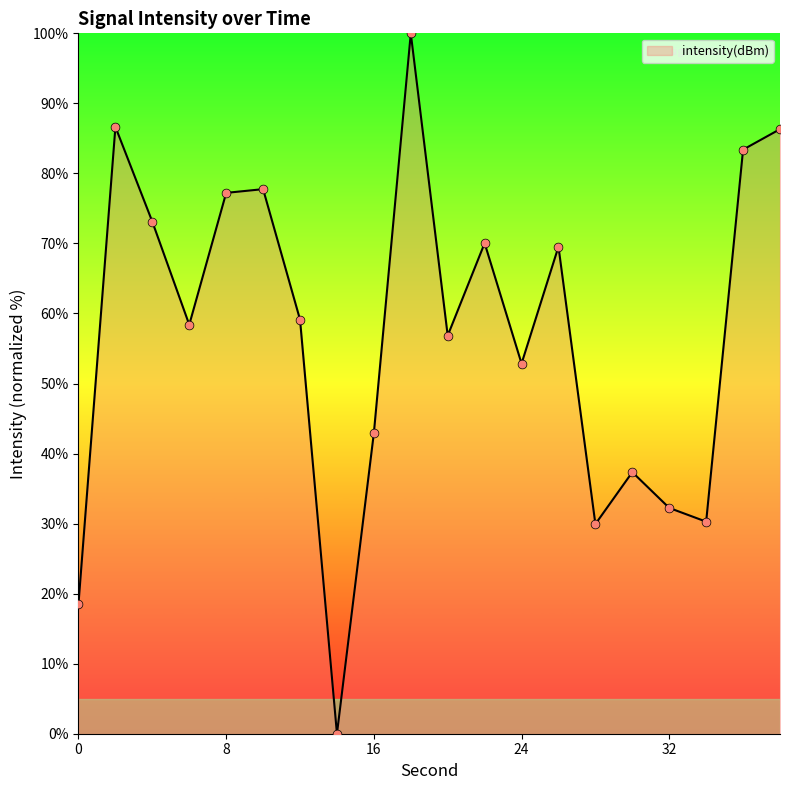

What is the difference between the maximum and minimum values?

100.0